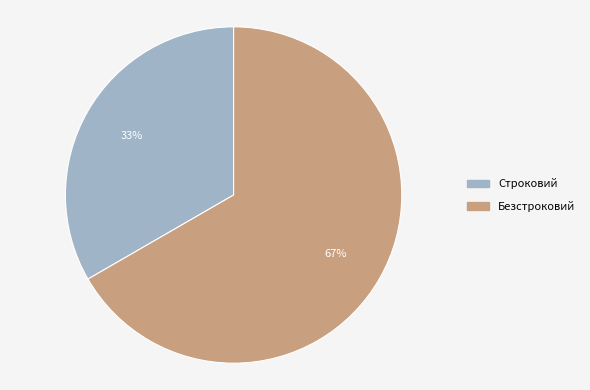

True or false: Строковий accounts for 46% of the total.

False